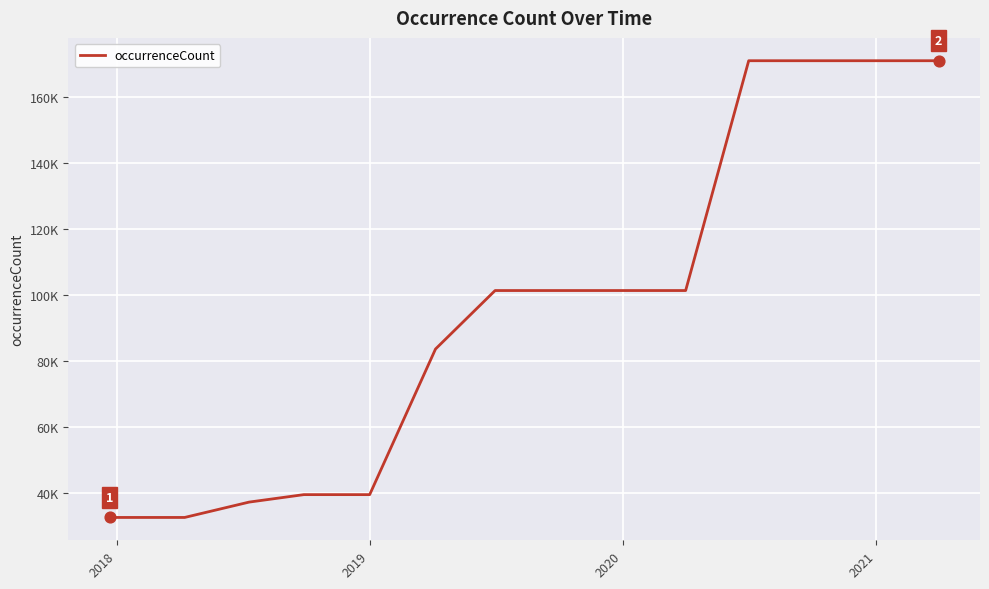

Is this an area chart (filled region under the line)?

No